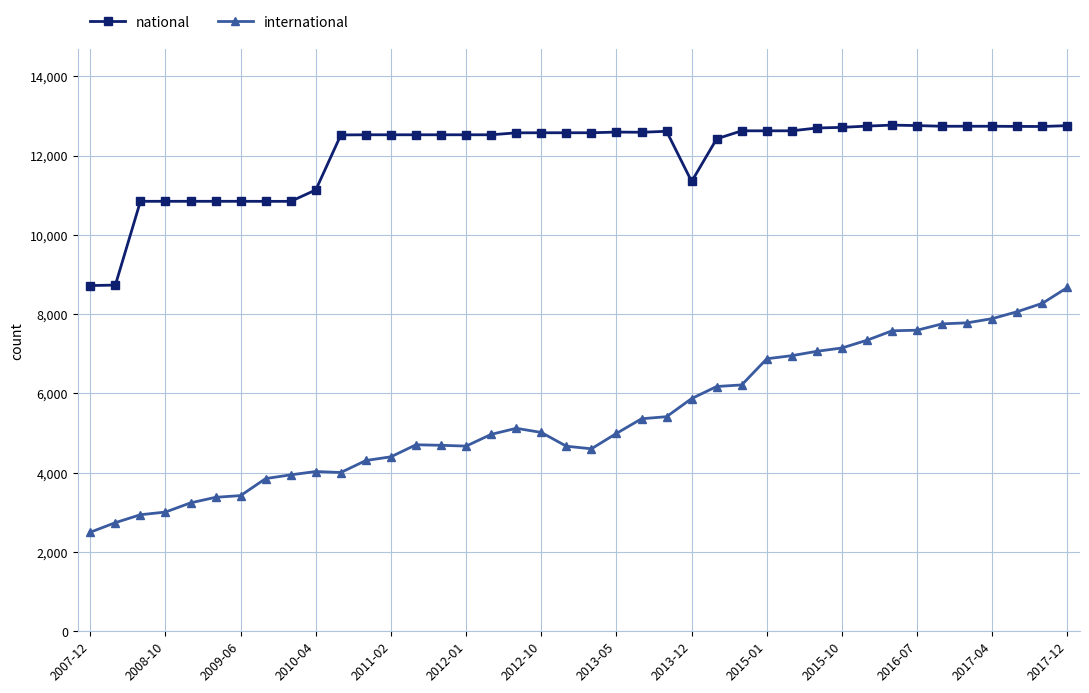

What is the average value of the national series?

12049